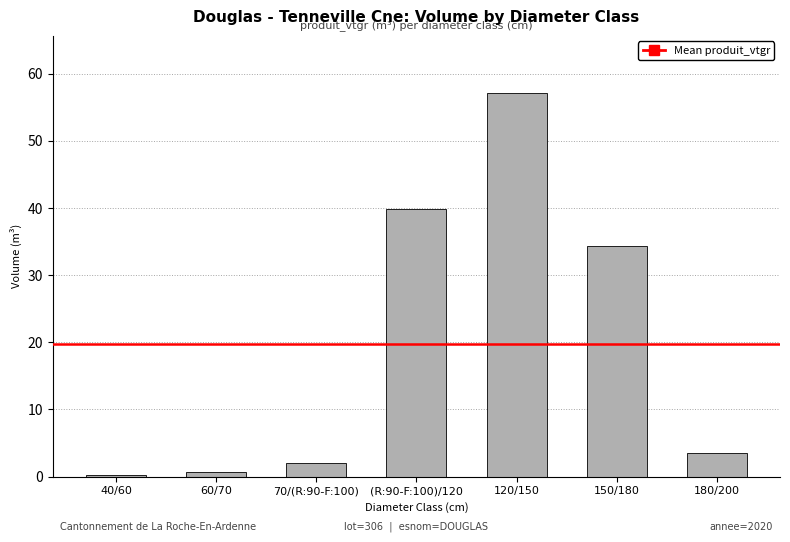

At which label does the data first exceed 3?

(R:90-F:100)/120